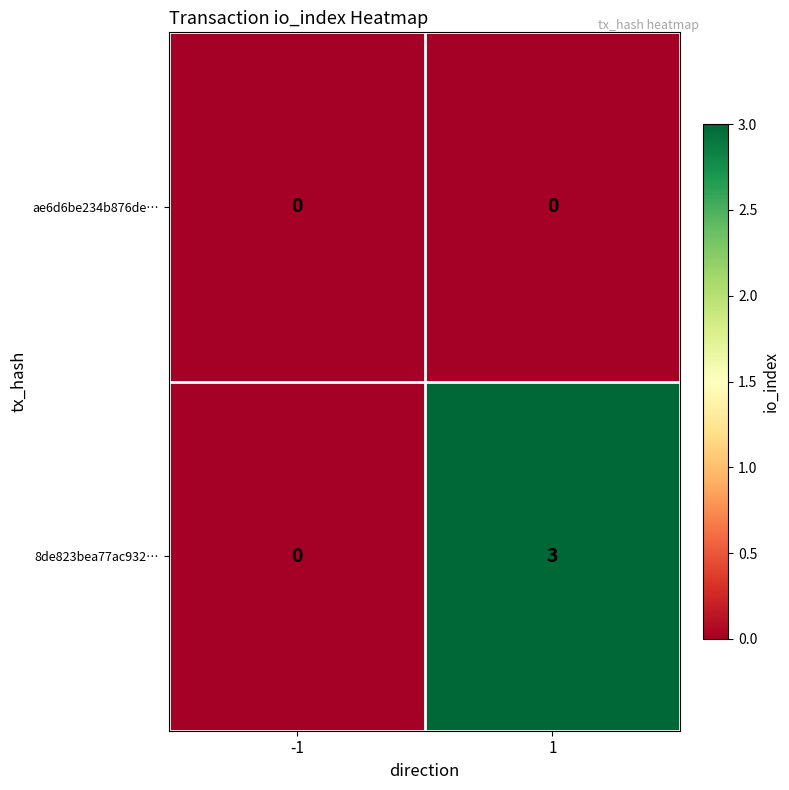

What is the difference between the maximum and minimum values in the 8de823bea77ac932… series?

3